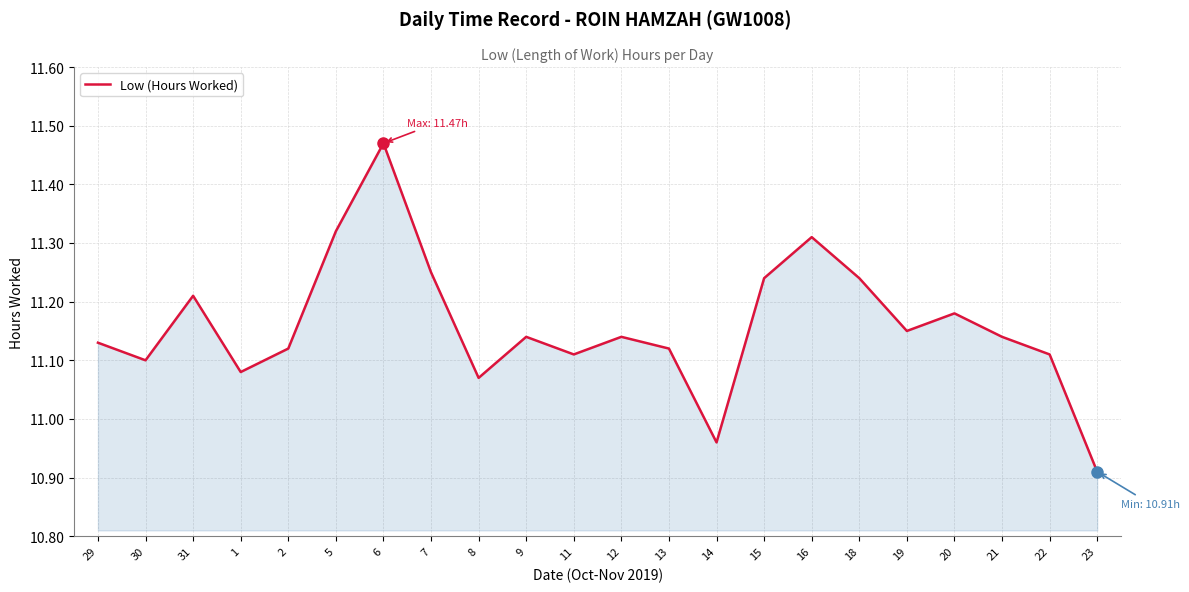

Which label corresponds to the smallest value in the chart?

23